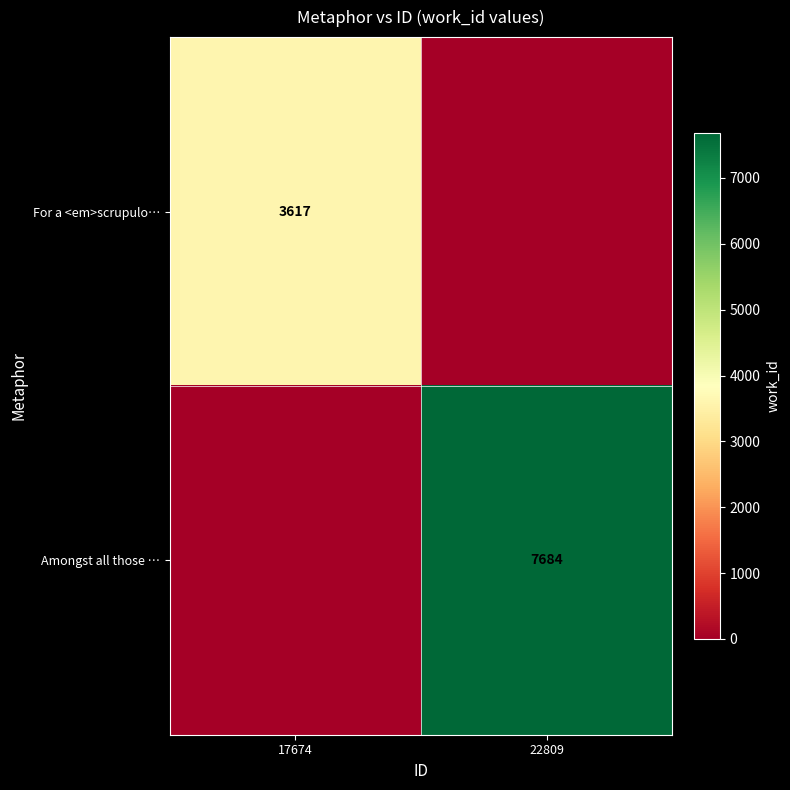

Is it true that Amongst all those … equals 7684 at 22809?

True